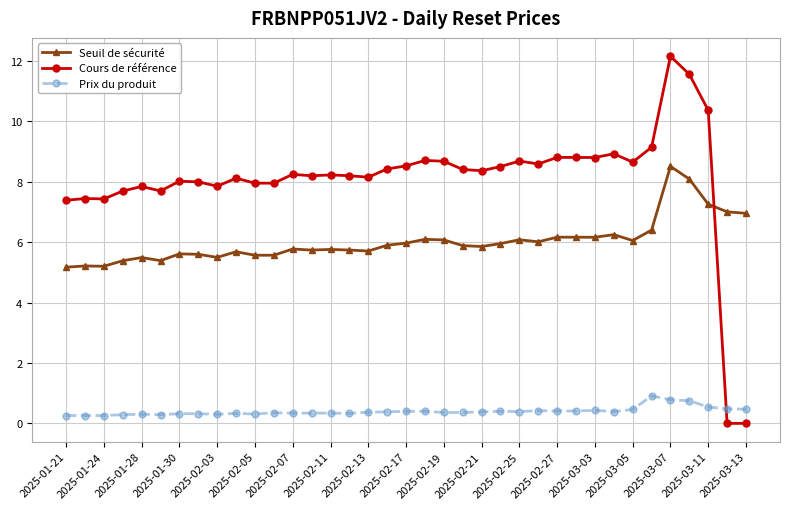

List the series in order of their overall mean, lowest first.

Prix du produit, Seuil de sécurité, Cours de référence